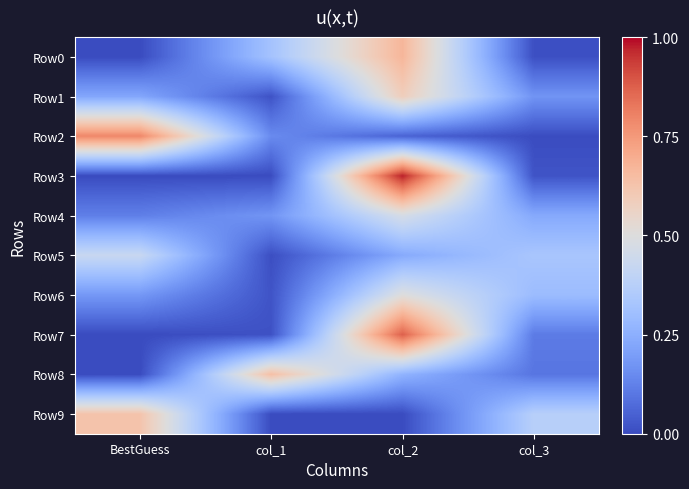

At BestGuess, list the series in order from largest to smallest.

Row2, Row9, Row5, Row1, Row6, Row4, Row0, Row3, Row7, Row8